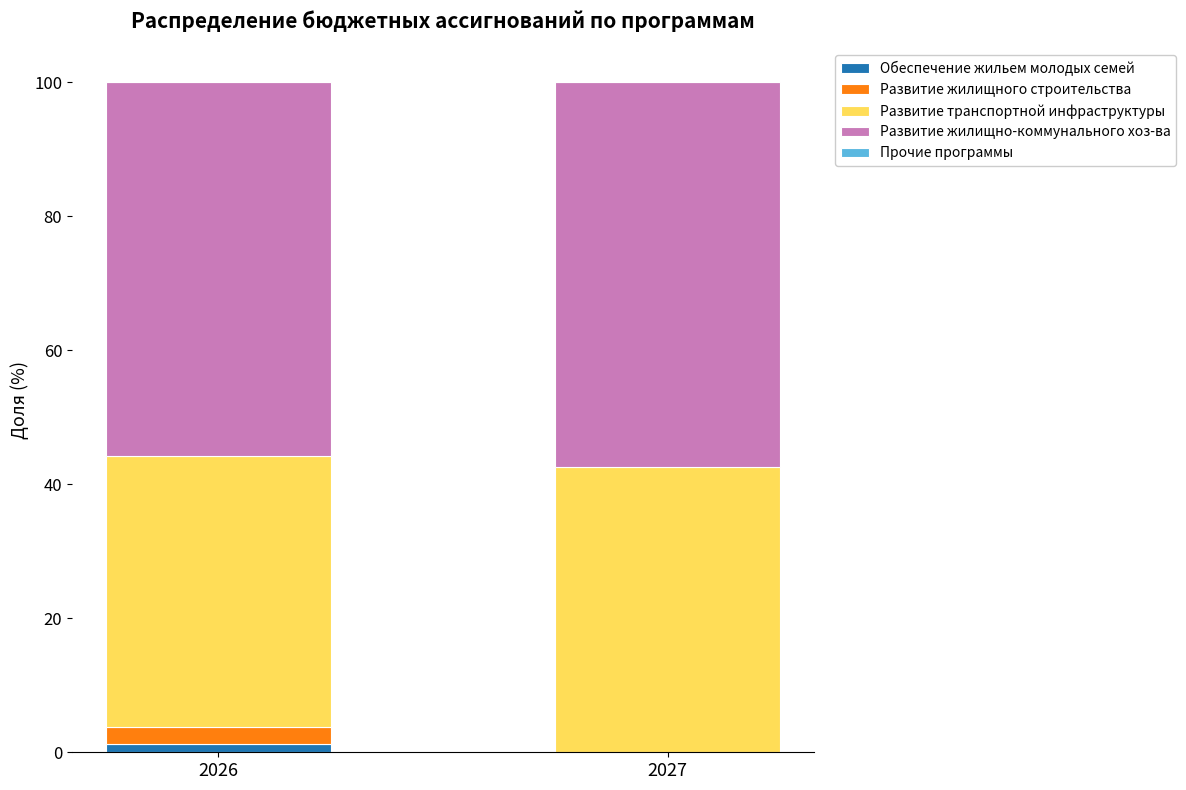

The value of Обеспечение жильем молодых семей at 2027 is 0.0. True or false?

True